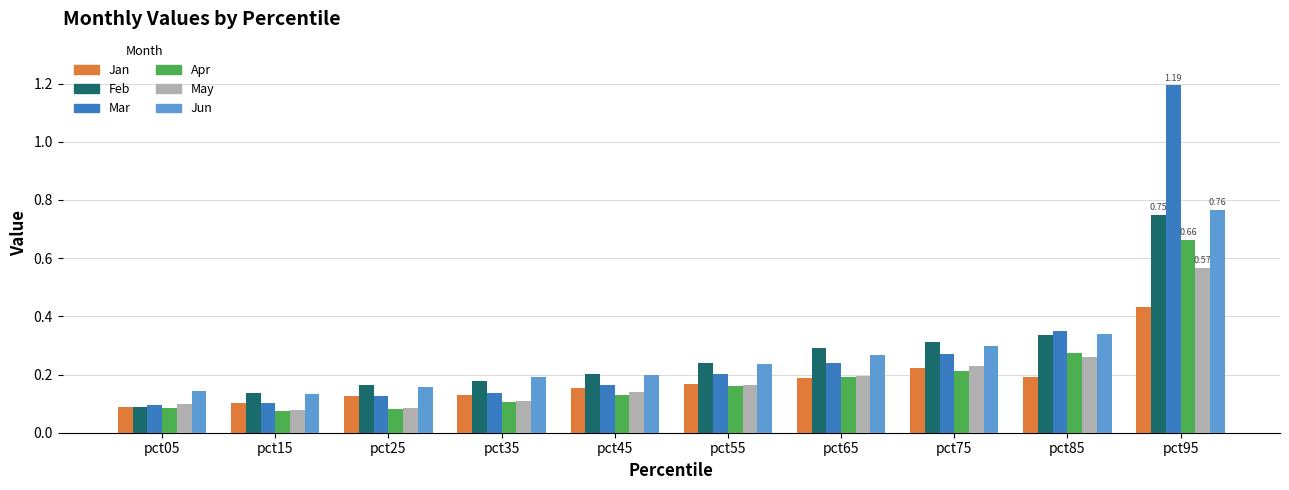

What are all the series names shown in the legend?

Jan, Feb, Mar, Apr, May, Jun